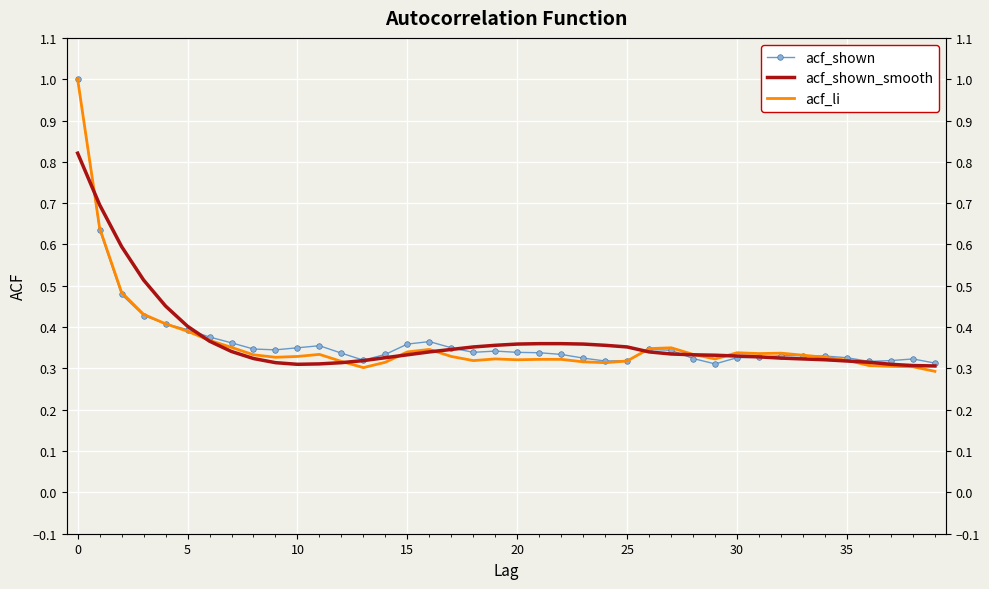

How many times do acf_shown and acf_shown_smooth cross each other?

6